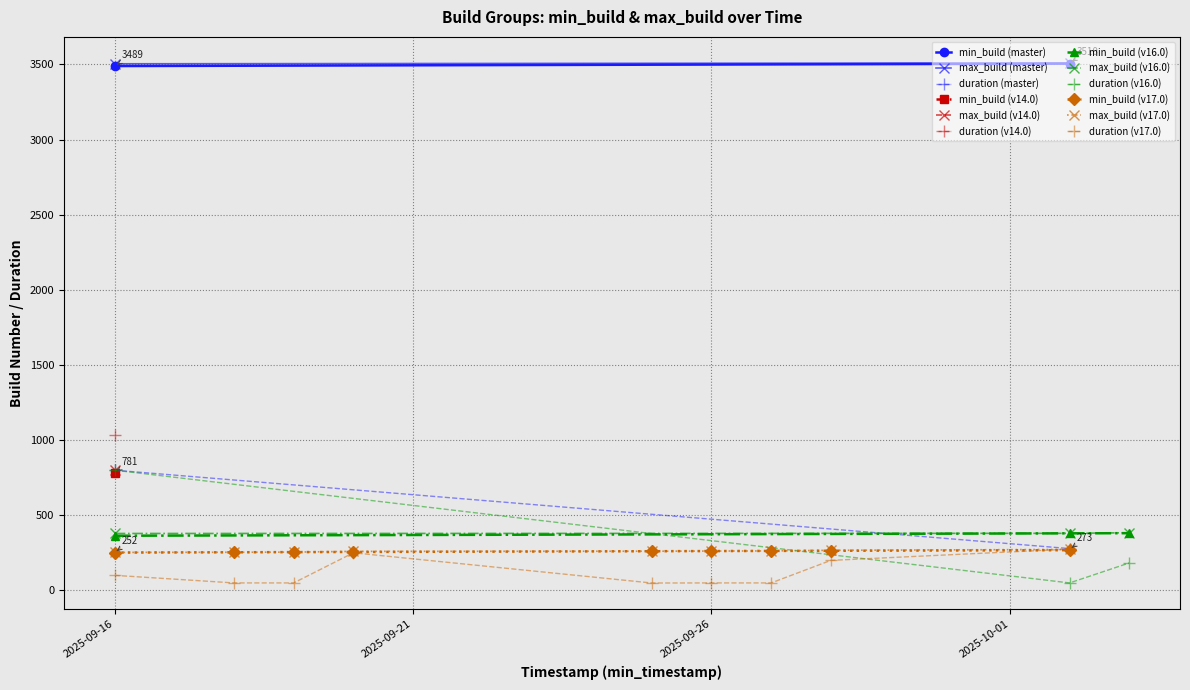

Is the value of max_build at 2025-09-25 greater than the value of min_build at 2025-10-02?

No